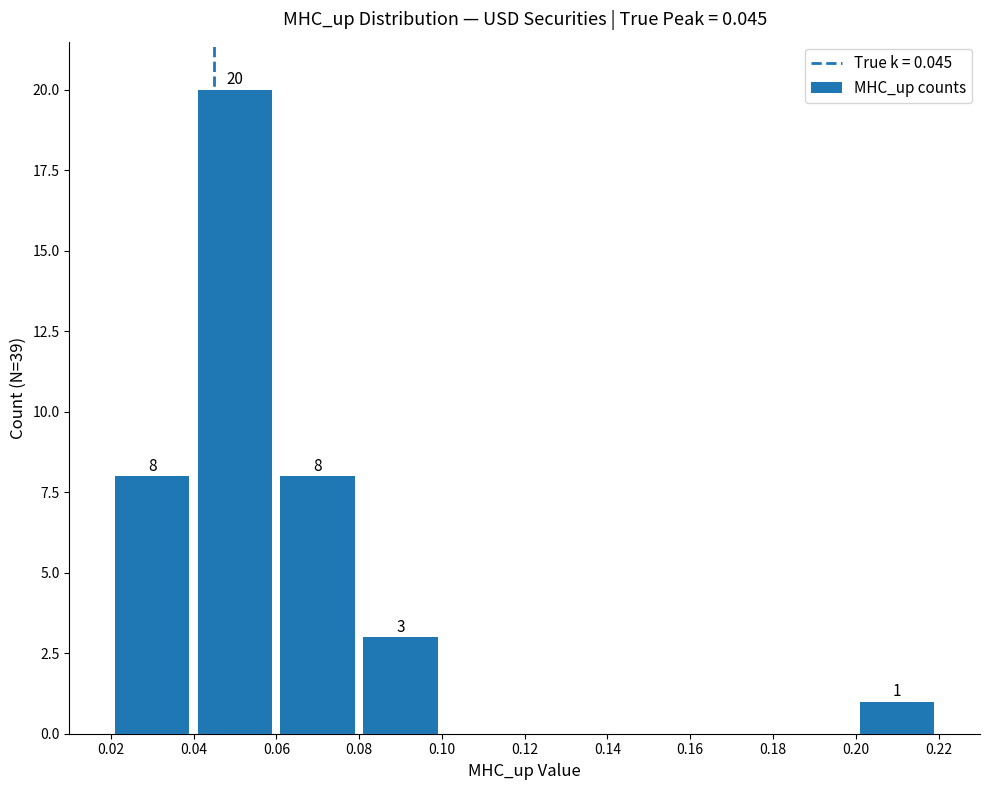

What is the sum of all values?

40